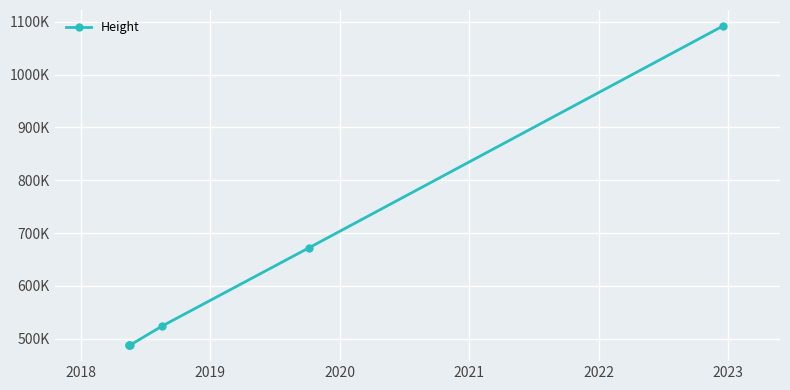

How many values exceed 524216?

2